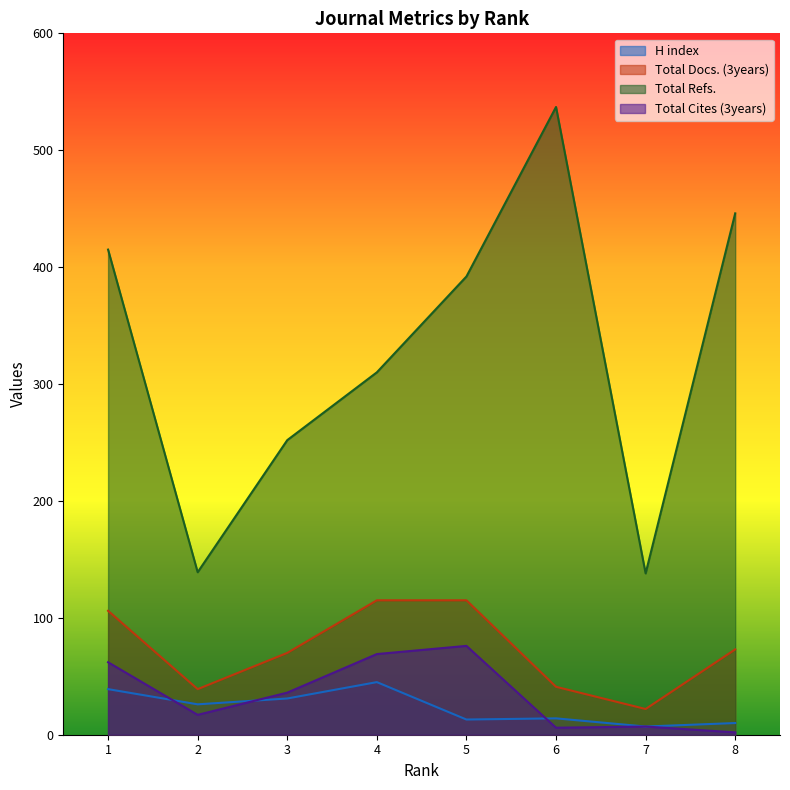

Reading left to right, list all the values displayed in this chart.

H index: 39	26	31	45	13	14	7	10
Total Docs. (3years): 106	39	70	115	115	41	22	73
Total Refs.: 415	139	252	310	392	537	138	446
Total Cites (3years): 62	17	36	69	76	6	7	2